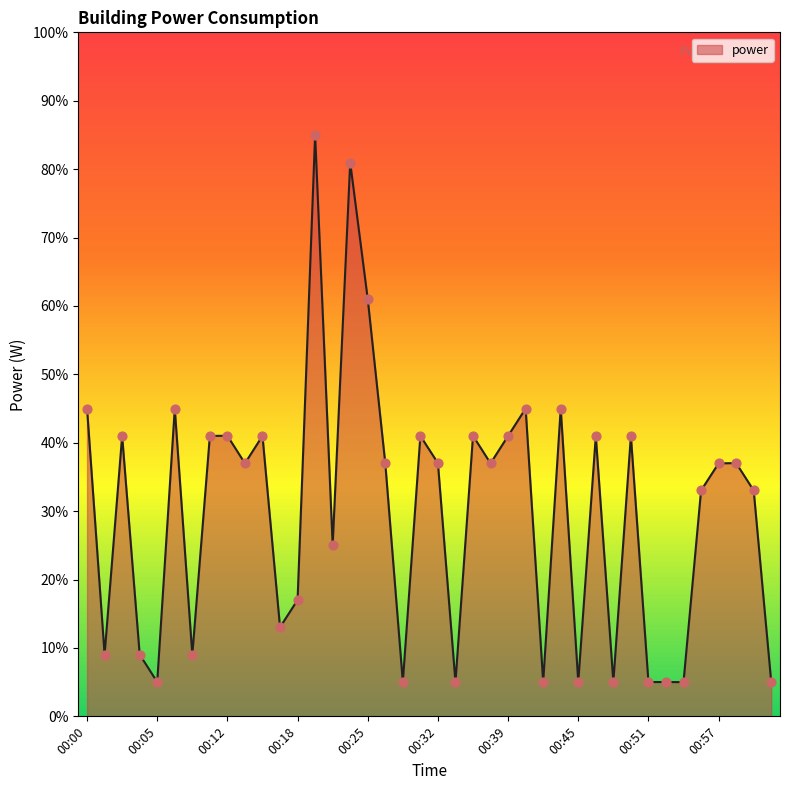

What is the difference between the maximum and minimum values?

80.0